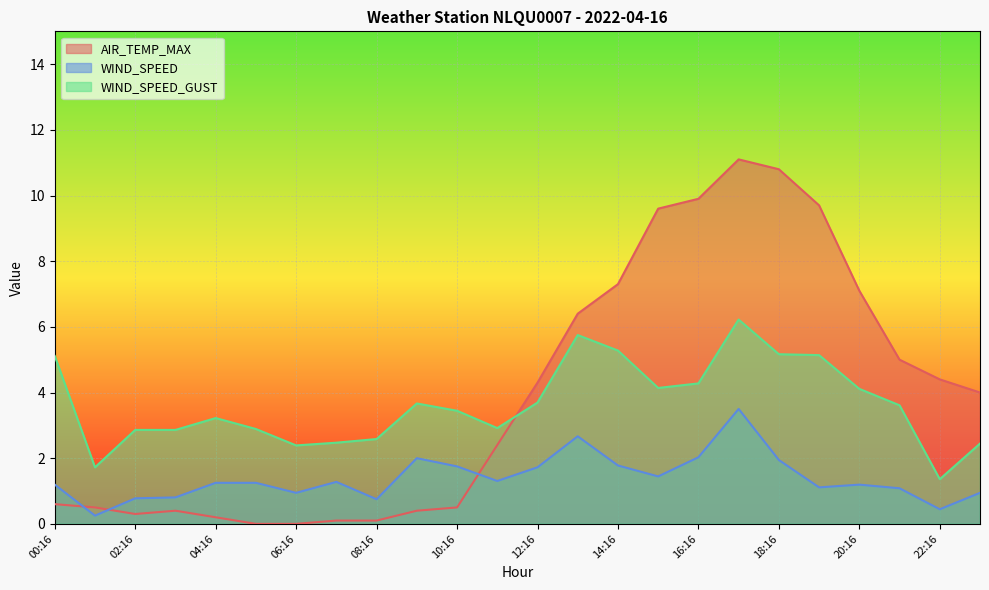

The value of WIND_SPEED at 21:16 is 0.4. True or false?

False